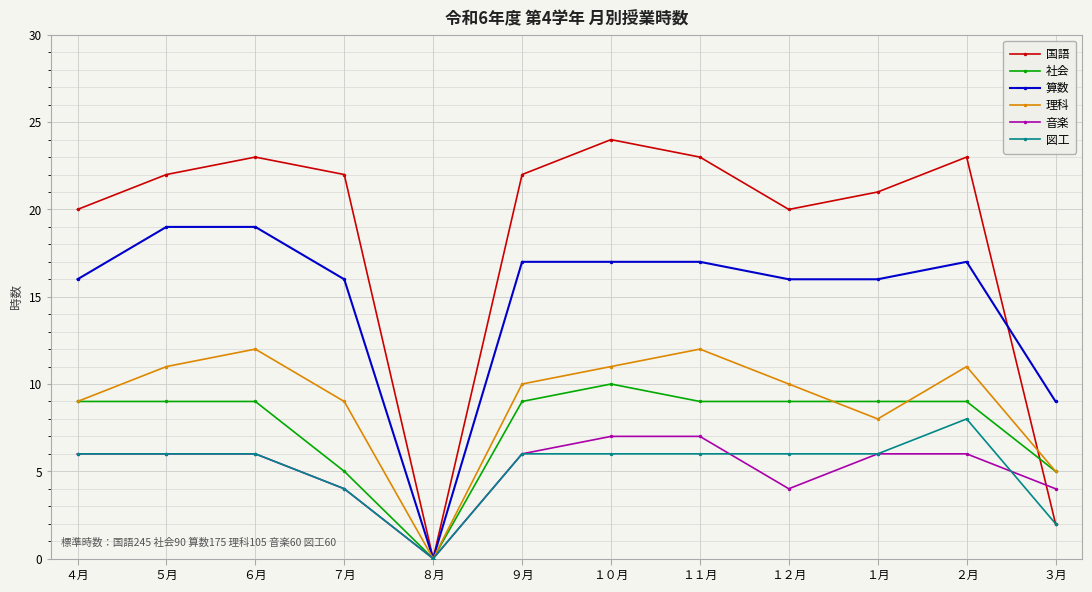

What is the difference between the 算数 values at ４月 and ５月?

3